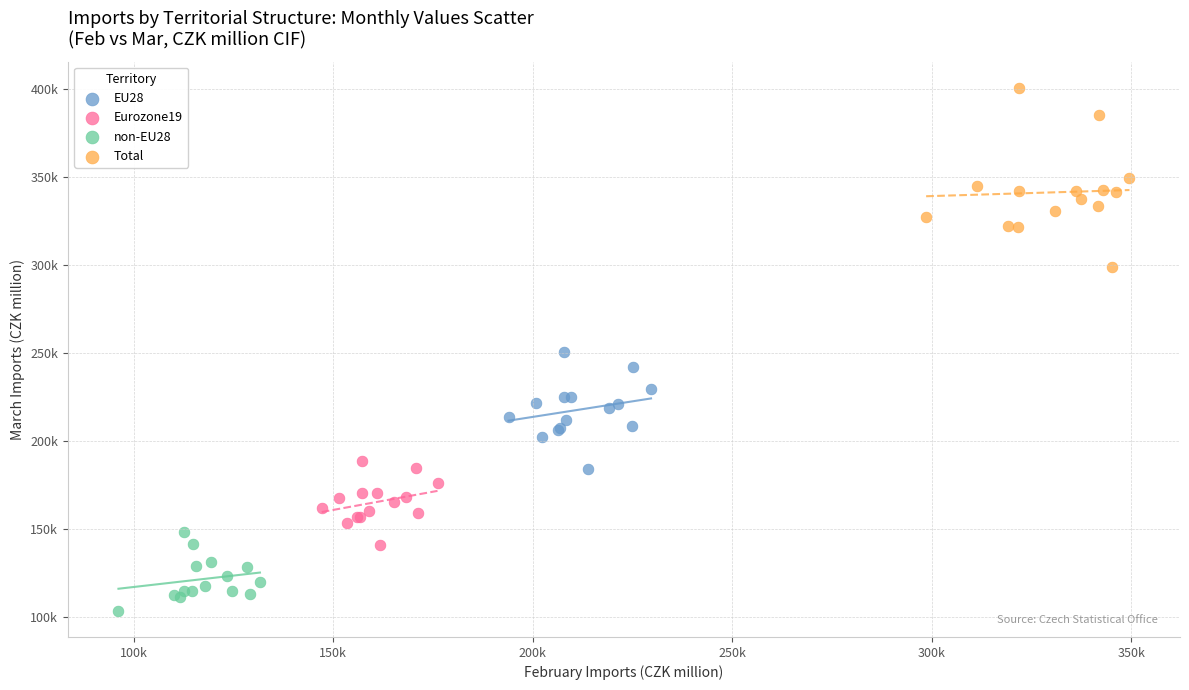

Which series has the widest spread of Y values?

Total